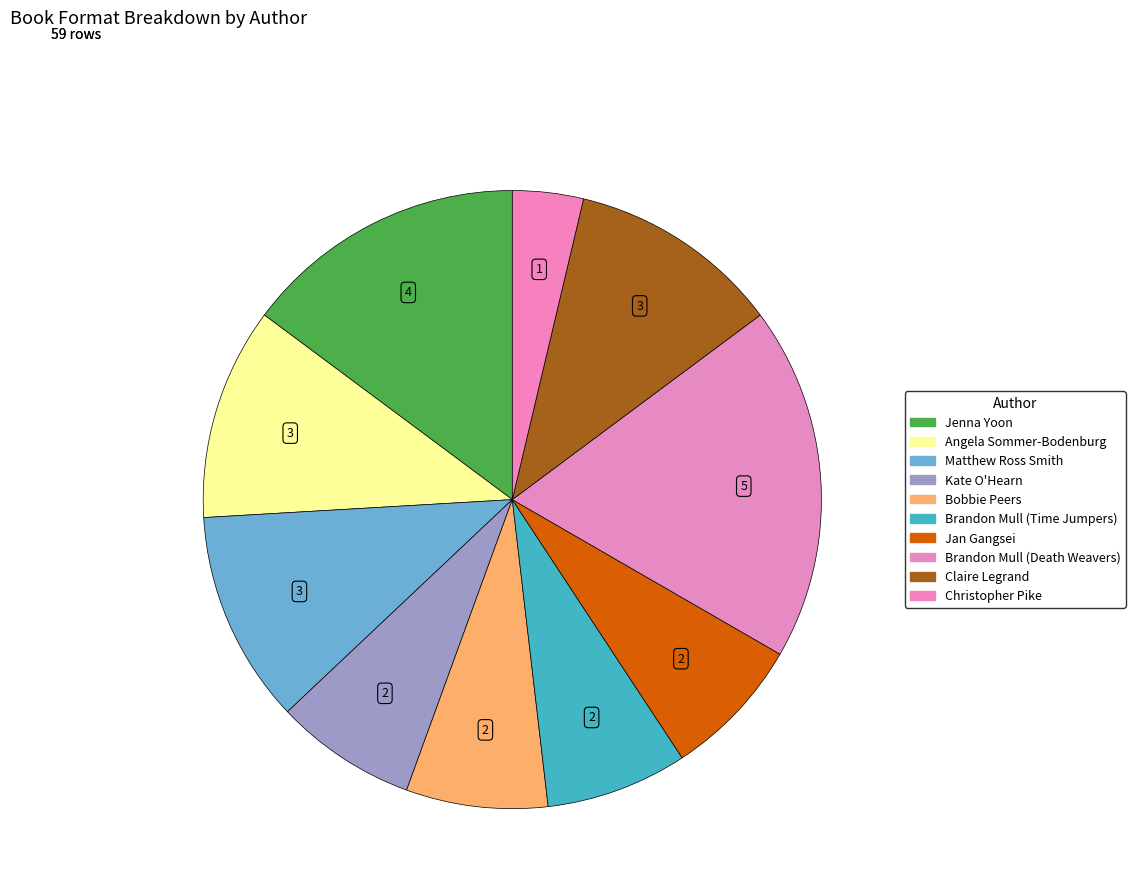

How many slices are in this pie chart?

10